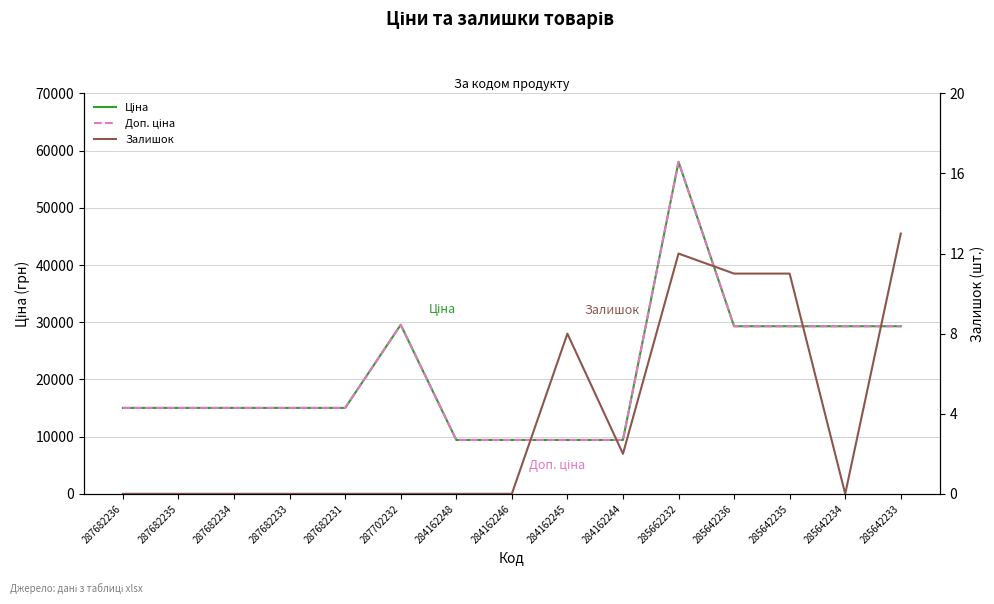

In Залишок, how many points are lower than both neighbors (excluding endpoints)?

2